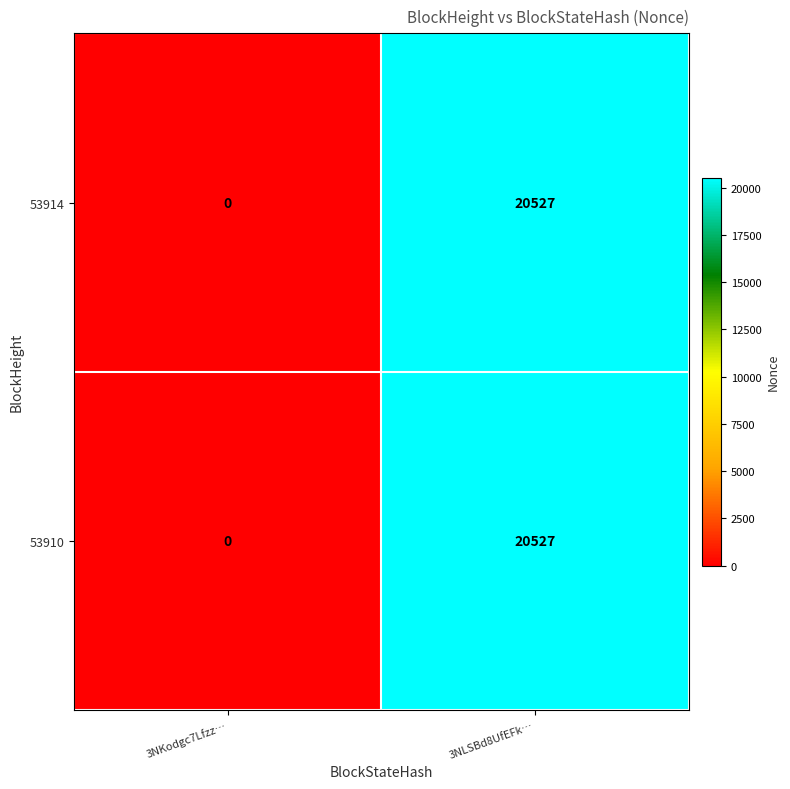

What is the sum of the 53910 values at 3NKodgc7Lfzz… and 3NLSBd8UfEFk…?

20527